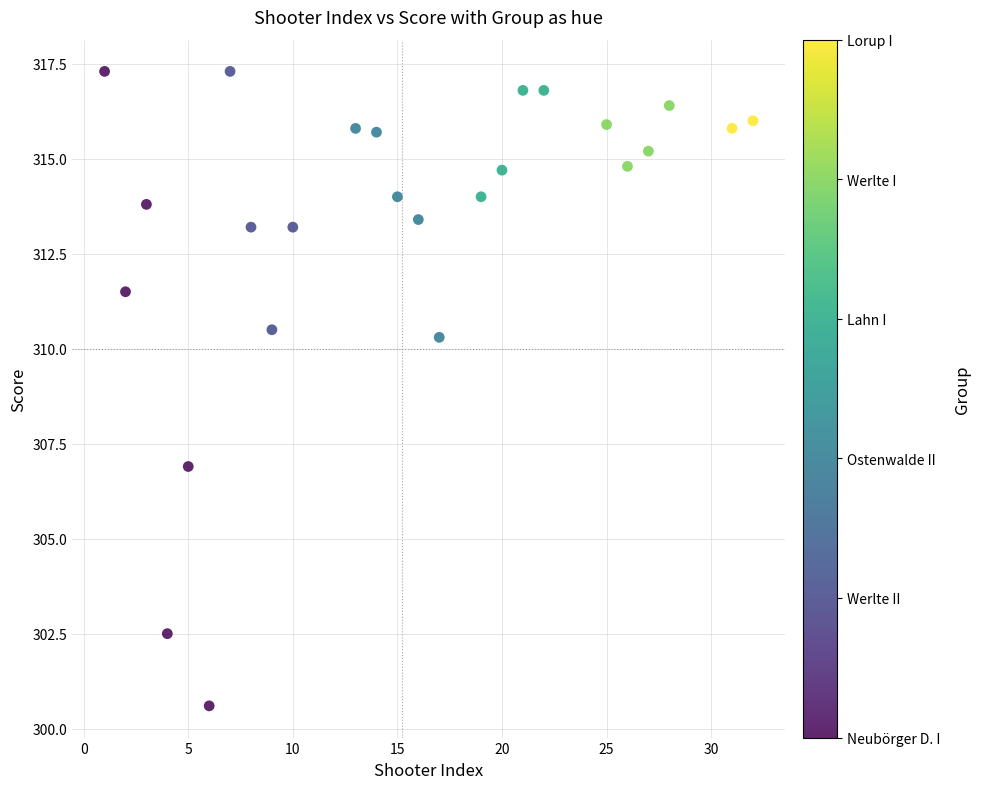

What Y value in the scatter plot is closest to 308?

306.9